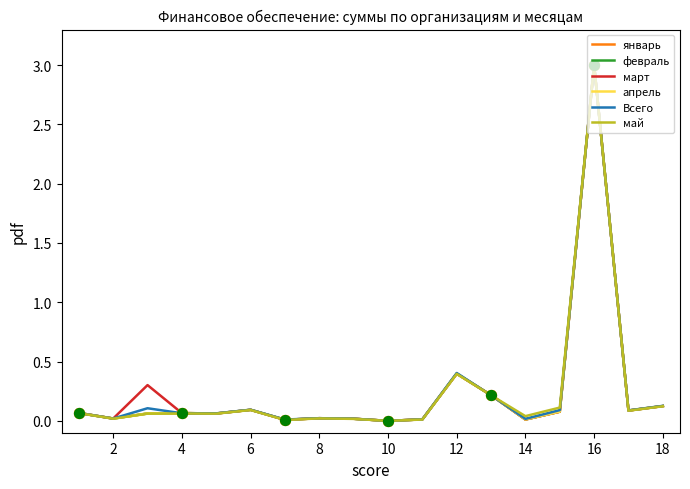

What is the maximum value for февраль?

3.0